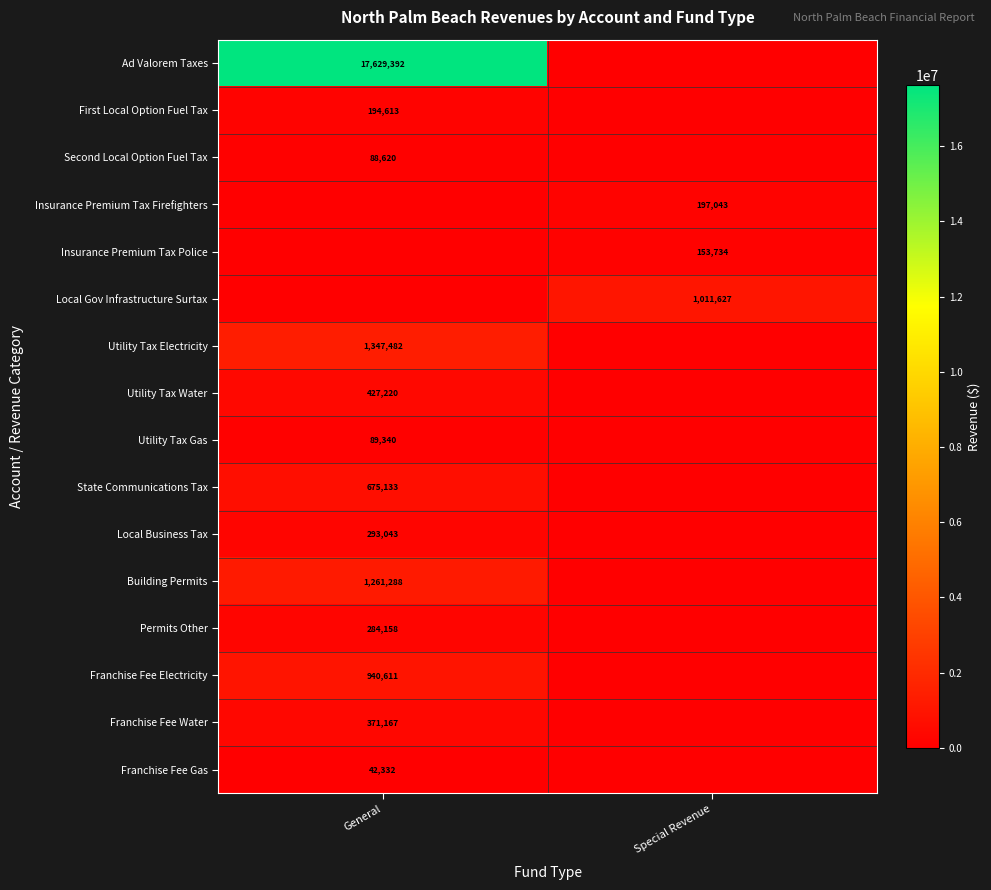

Is it true that Utility Tax Water equals 427220 at General?

True